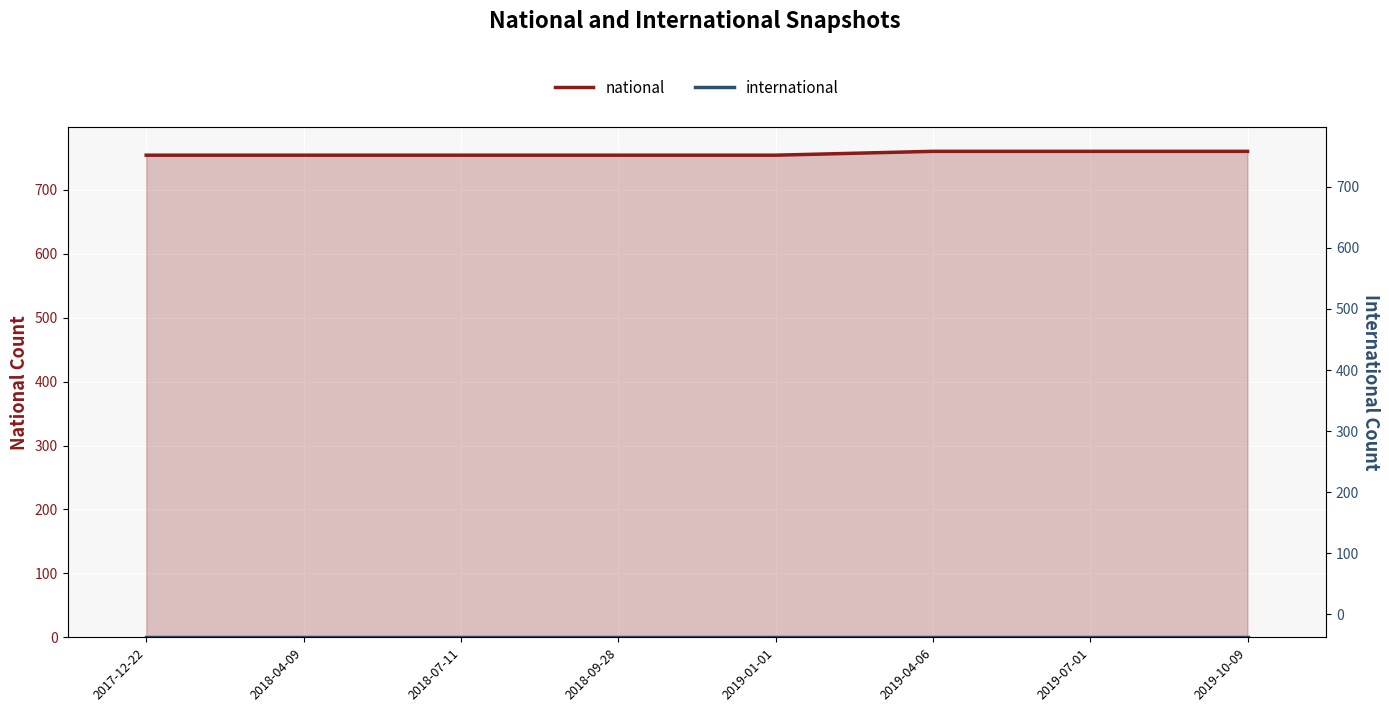

At which category does the chart reach its minimum across all series?

2017-12-22